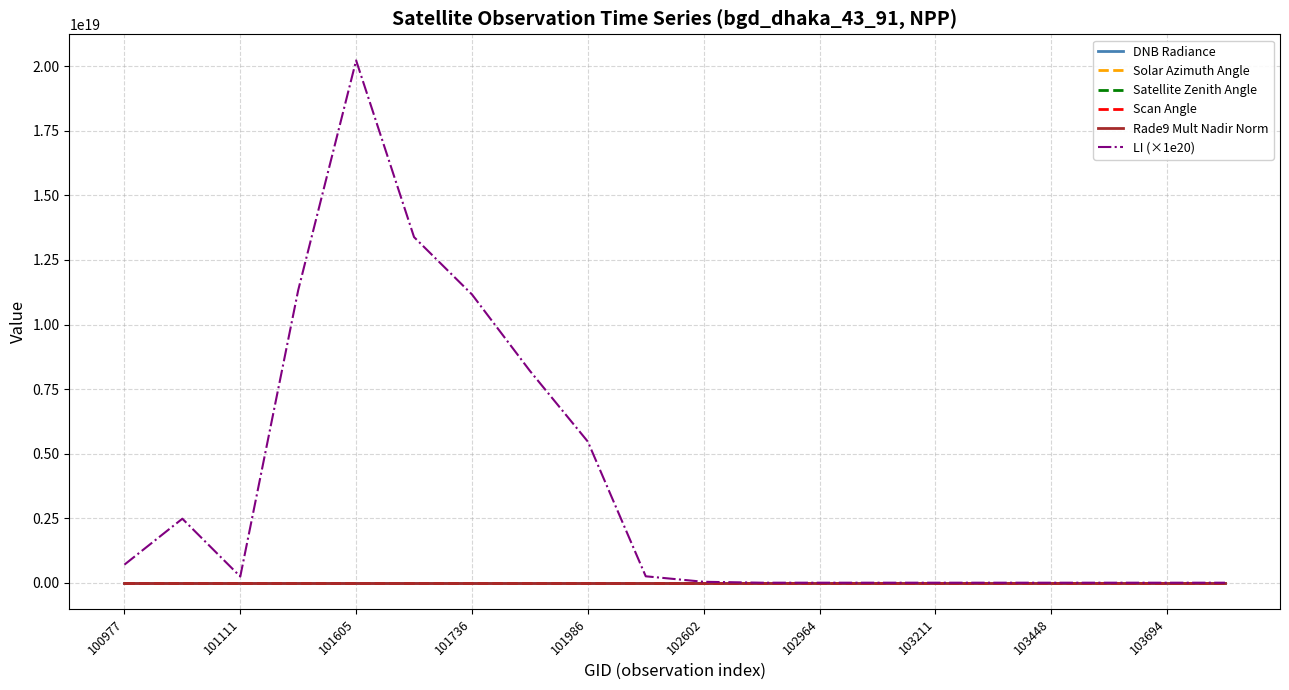

Which series has the widest spread of values?

LI (×1e20)